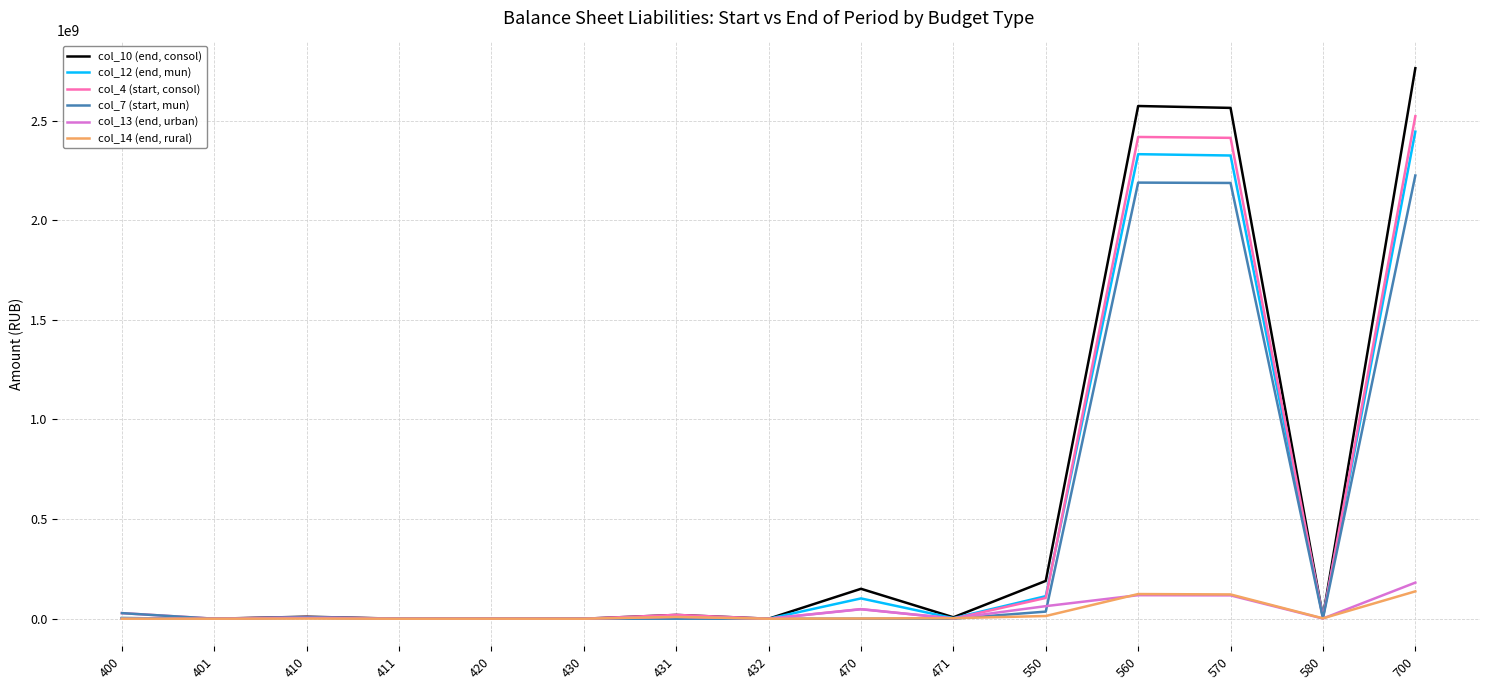

Which series has the largest range (max minus min)?

col_10 (end, consol)